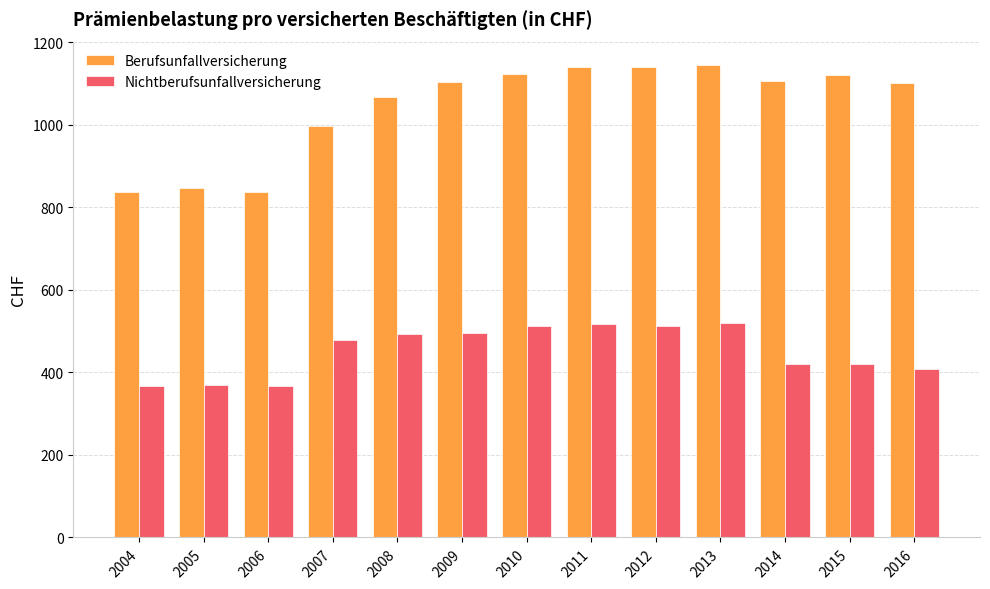

What is the value of the Nichtberufsunfallversicherung bar at the 1st from the left?

366.2